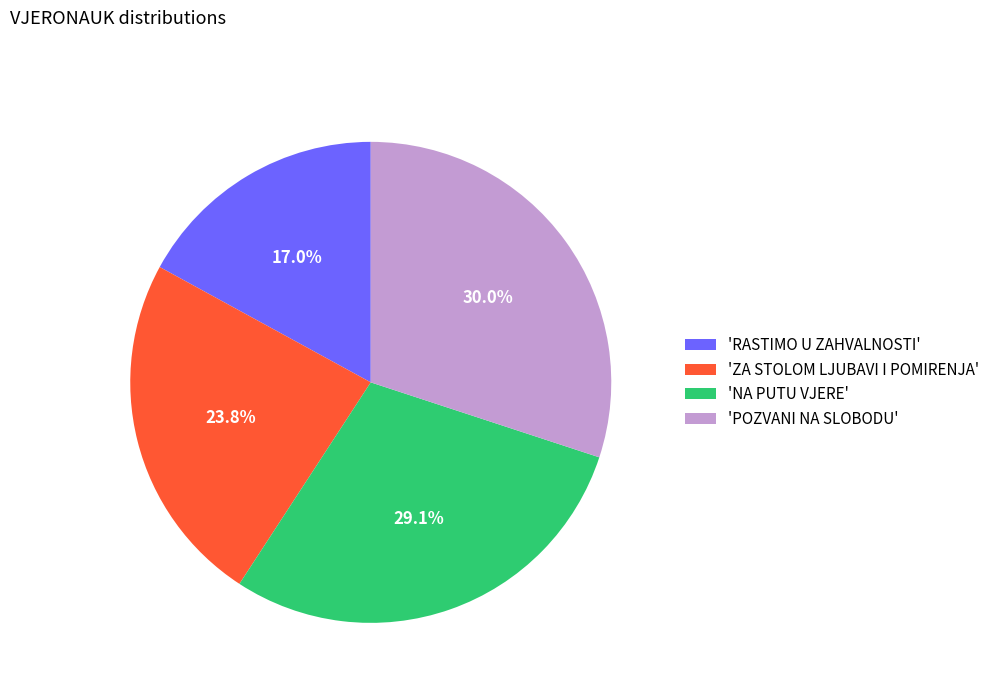

Which category has the smallest portion of the pie?

'RASTIMO U ZAHVALNOSTI'